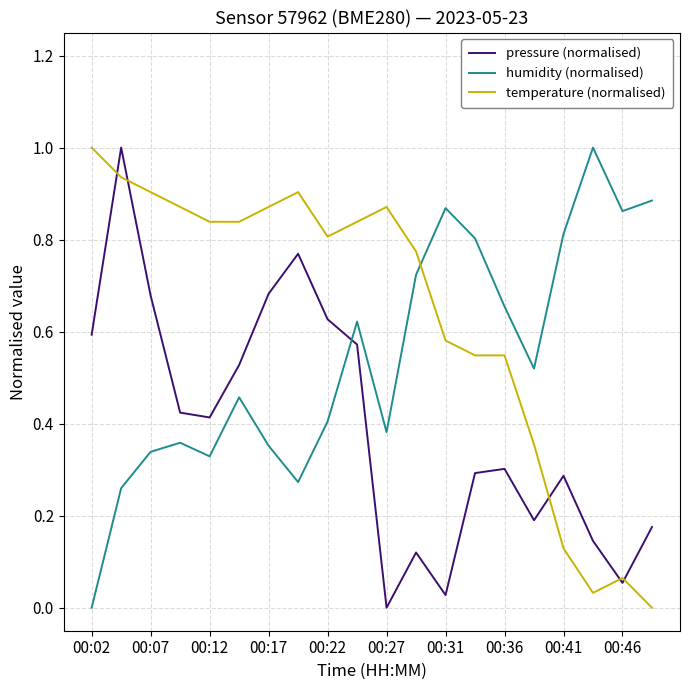

Does the chart have visible grid lines?

Yes